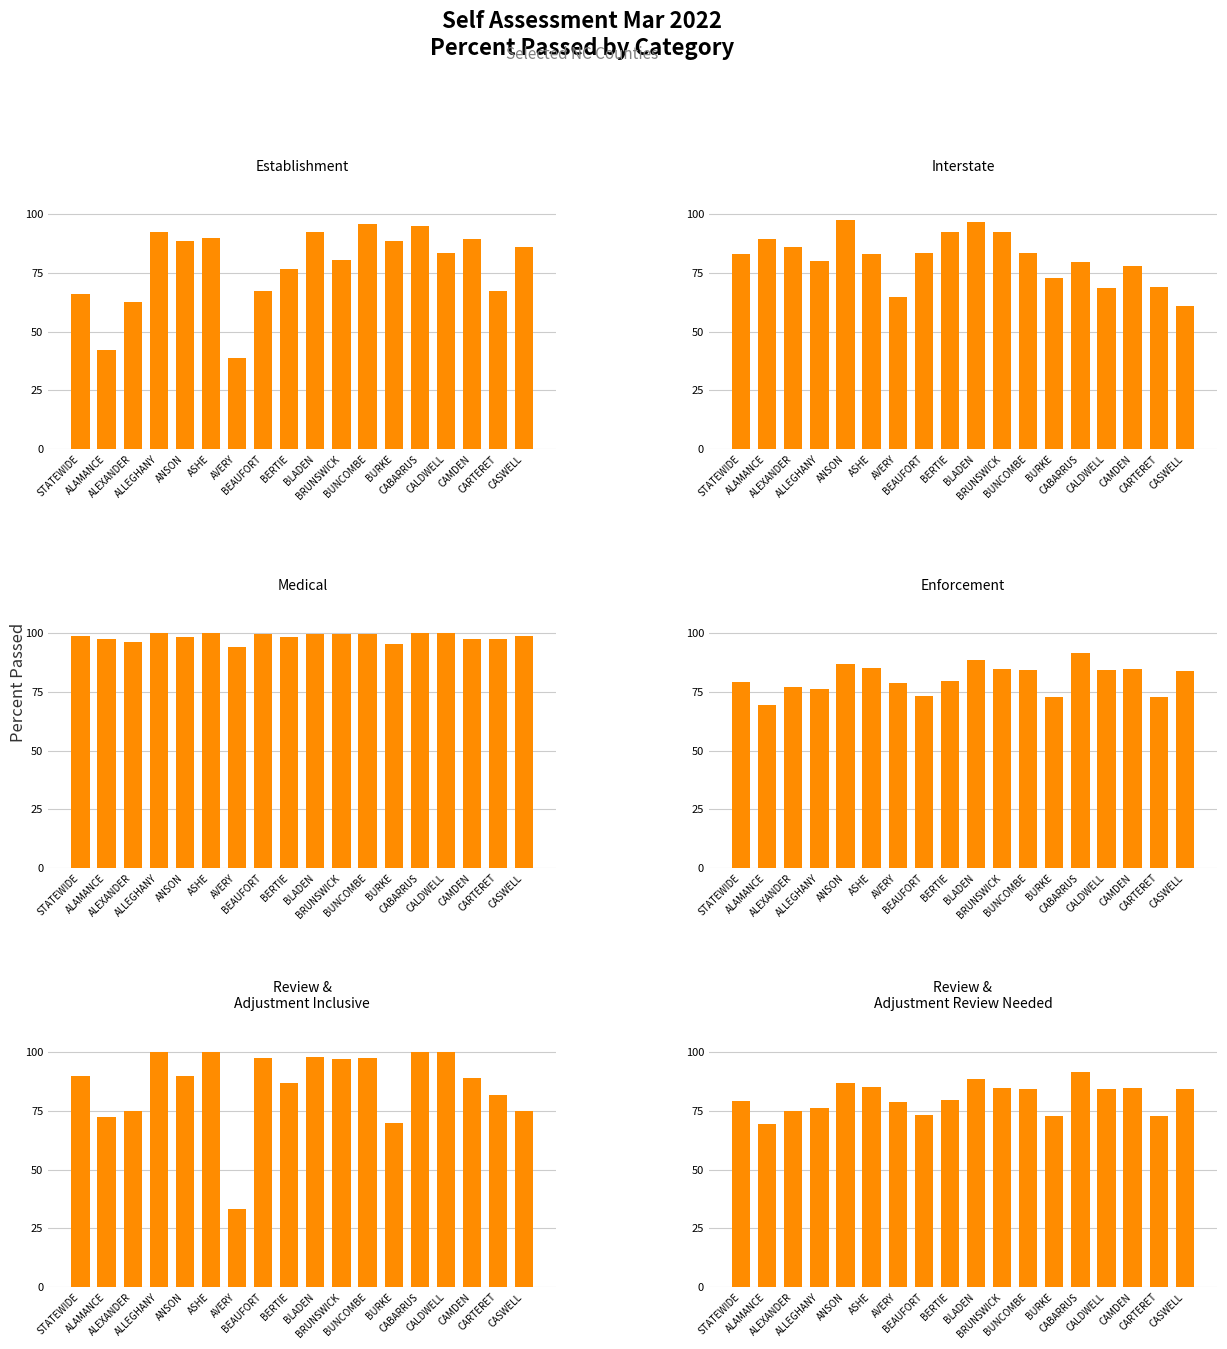

What value does the ESTABLISHMENT series have at CAMDEN?

89.4